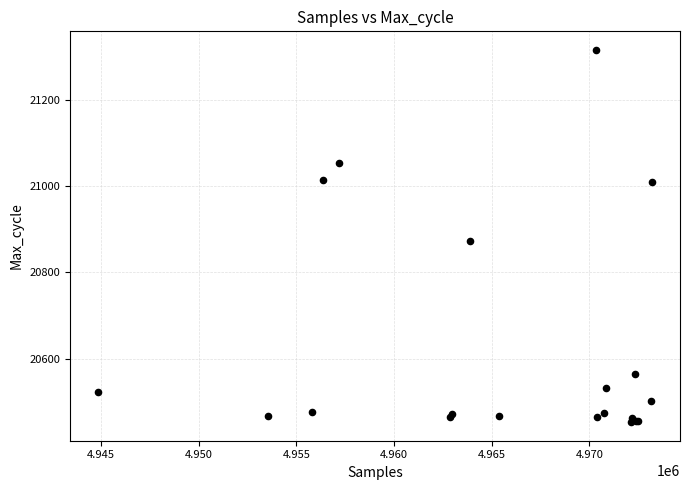

What Y value in the scatter plot is closest to 20884?

20874